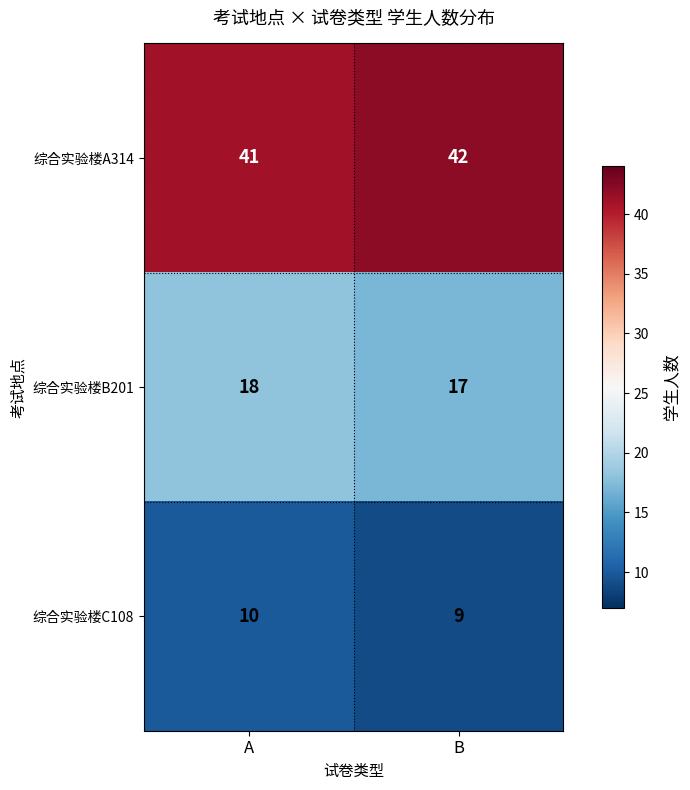

True or false: 综合实验楼A314 has a value of 17 at A.

False